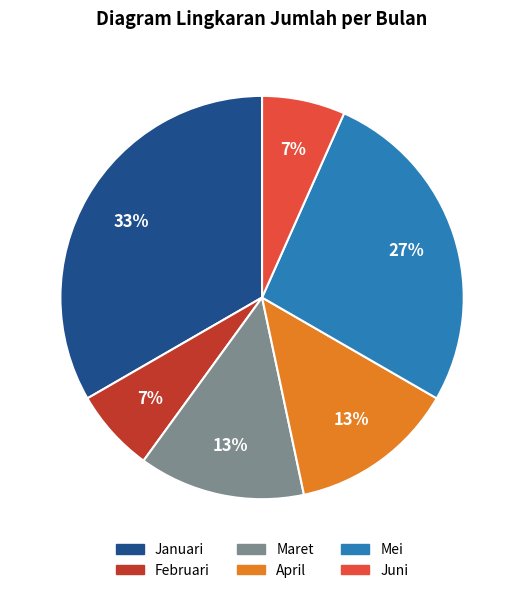

Does any single category account for the majority?

No